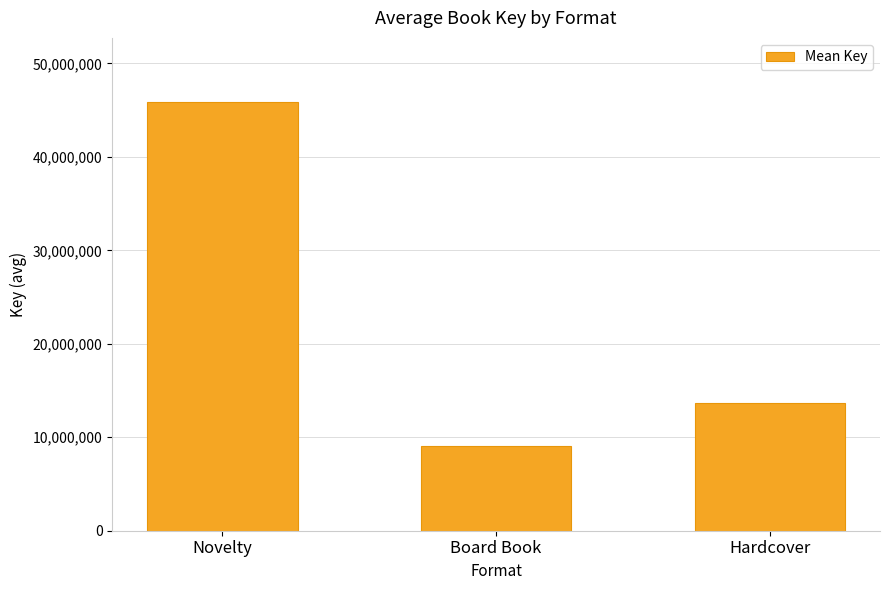

How many data points does each series have?

3